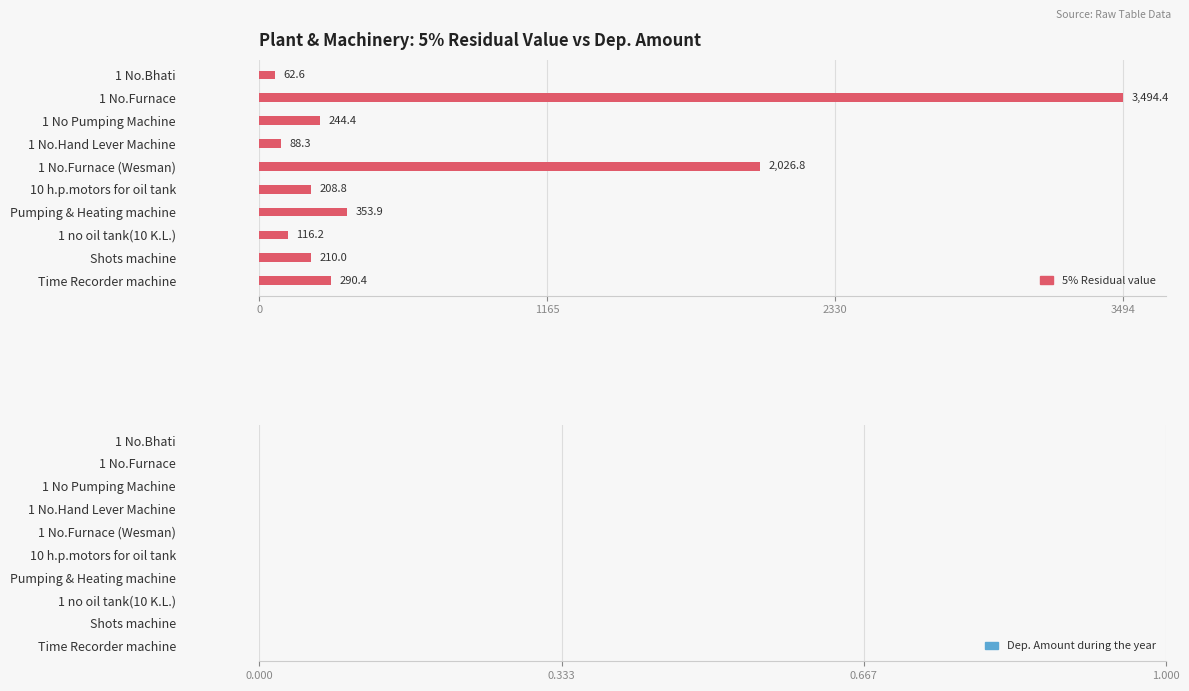

The value at Time Recorder machine is 290.4. True or false?

True